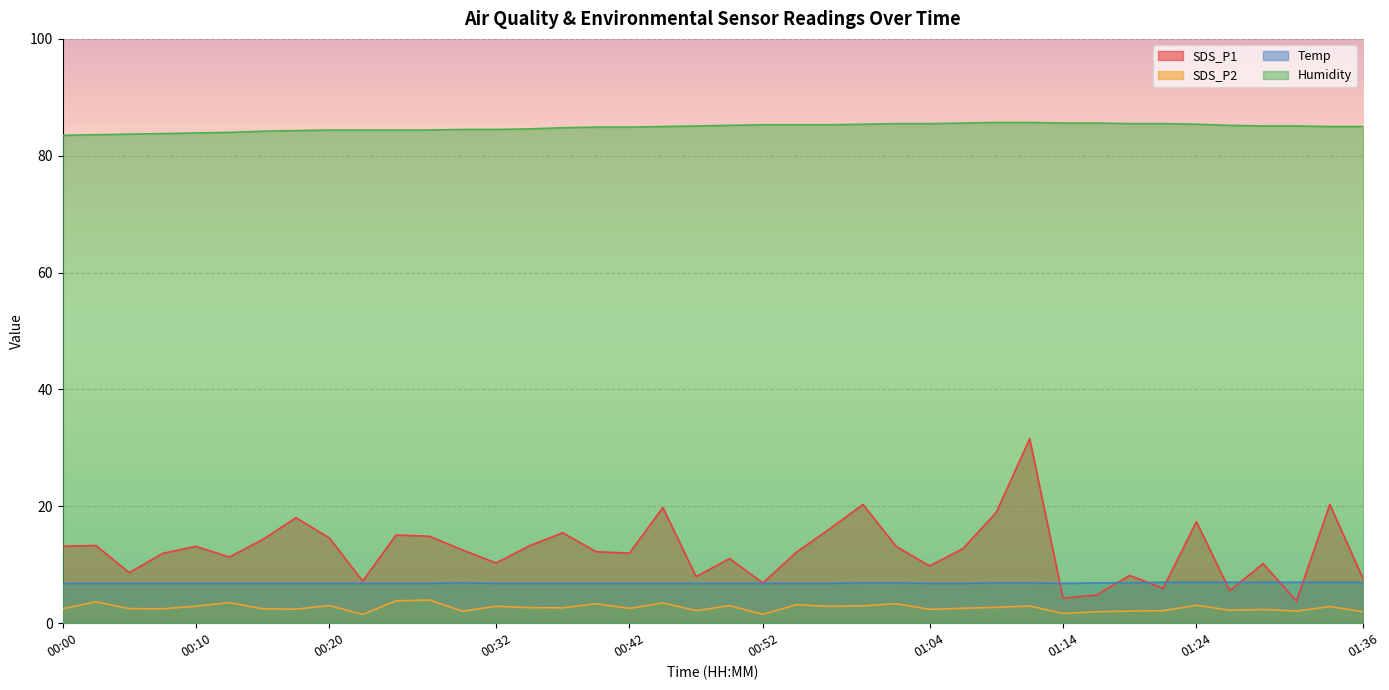

Rank the categories by SDS_P2 value from lowest to highest.

00:22, 00:52, 01:14, 01:16, 01:36, 00:30, 01:19, 01:31, 01:21, 00:47, 01:26, 01:29, 01:04, 00:17, 00:00, 00:08, 00:15, 00:05, 00:42, 01:06, 00:37, 00:35, 01:09, 01:34, 00:57, 00:10, 00:32, 01:11, 00:59, 00:49, 00:20, 01:24, 00:54, 00:40, 01:01, 00:44, 00:12, 00:02, 00:25, 00:27